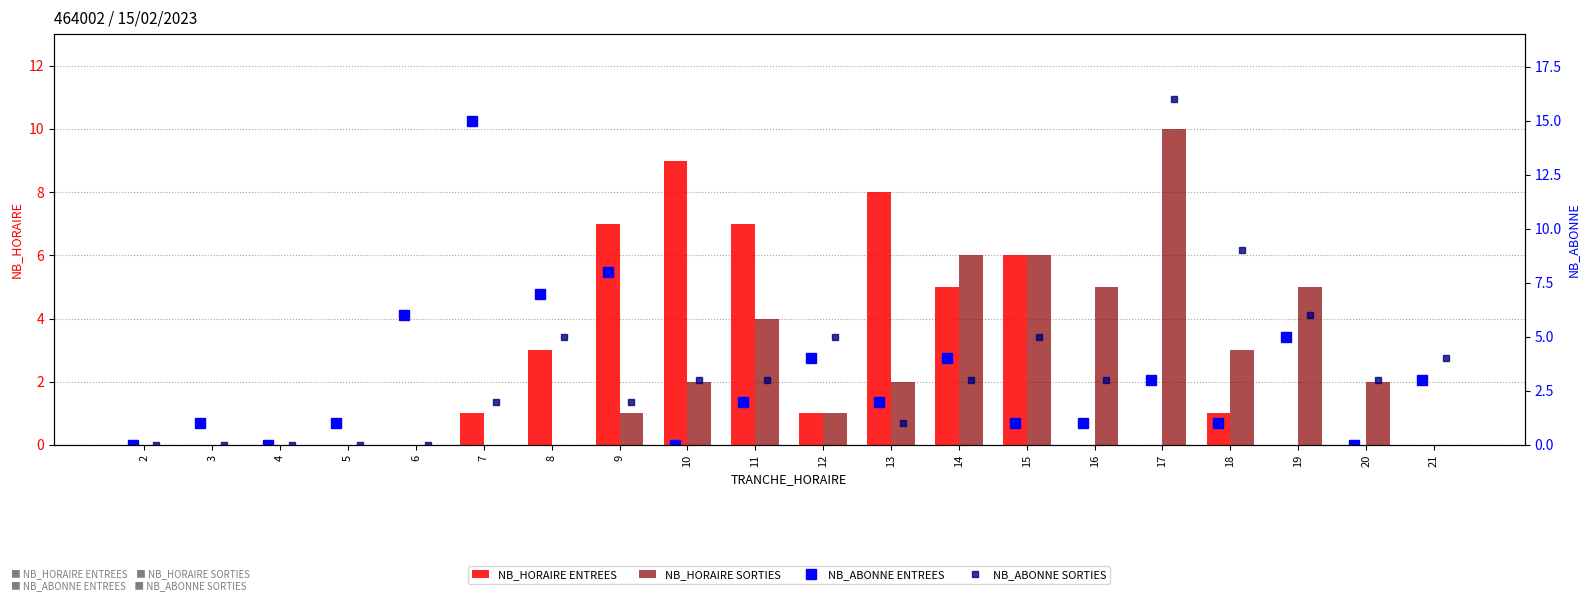

What is the average value of the NB_ABONNE ENTREES series?

3